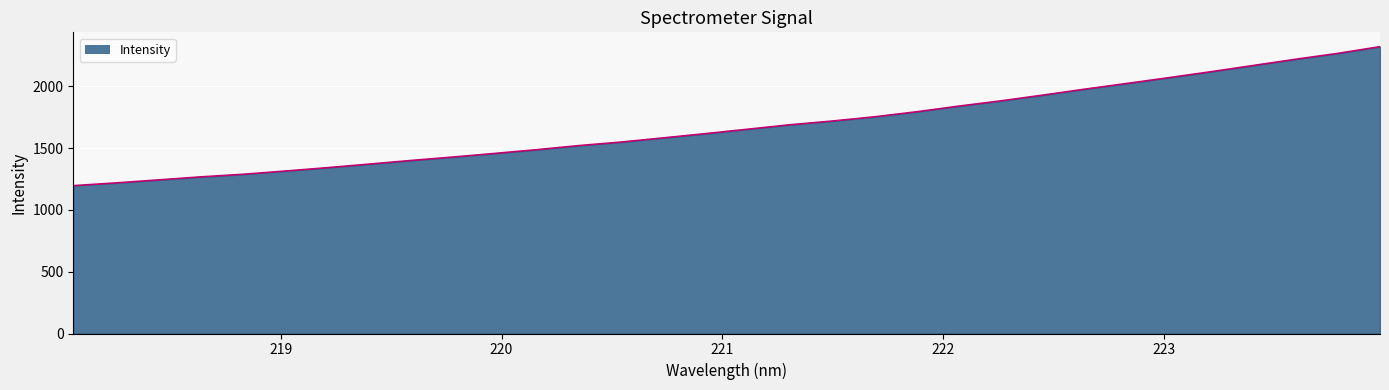

What is the maximum value shown in the chart?

2321.1